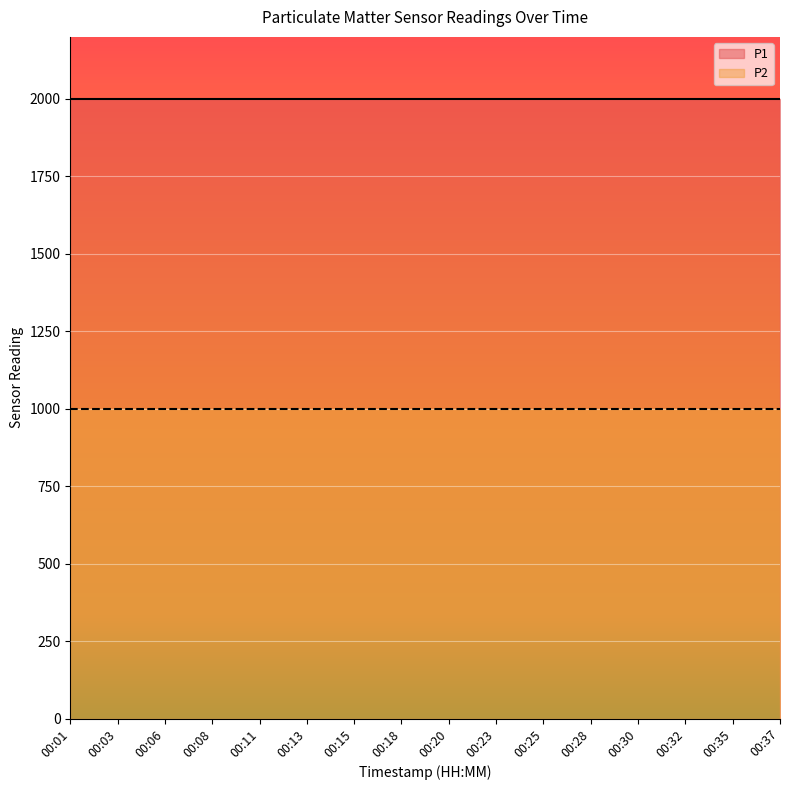

Rank the series by their maximum value, from lowest to highest.

P2, P1